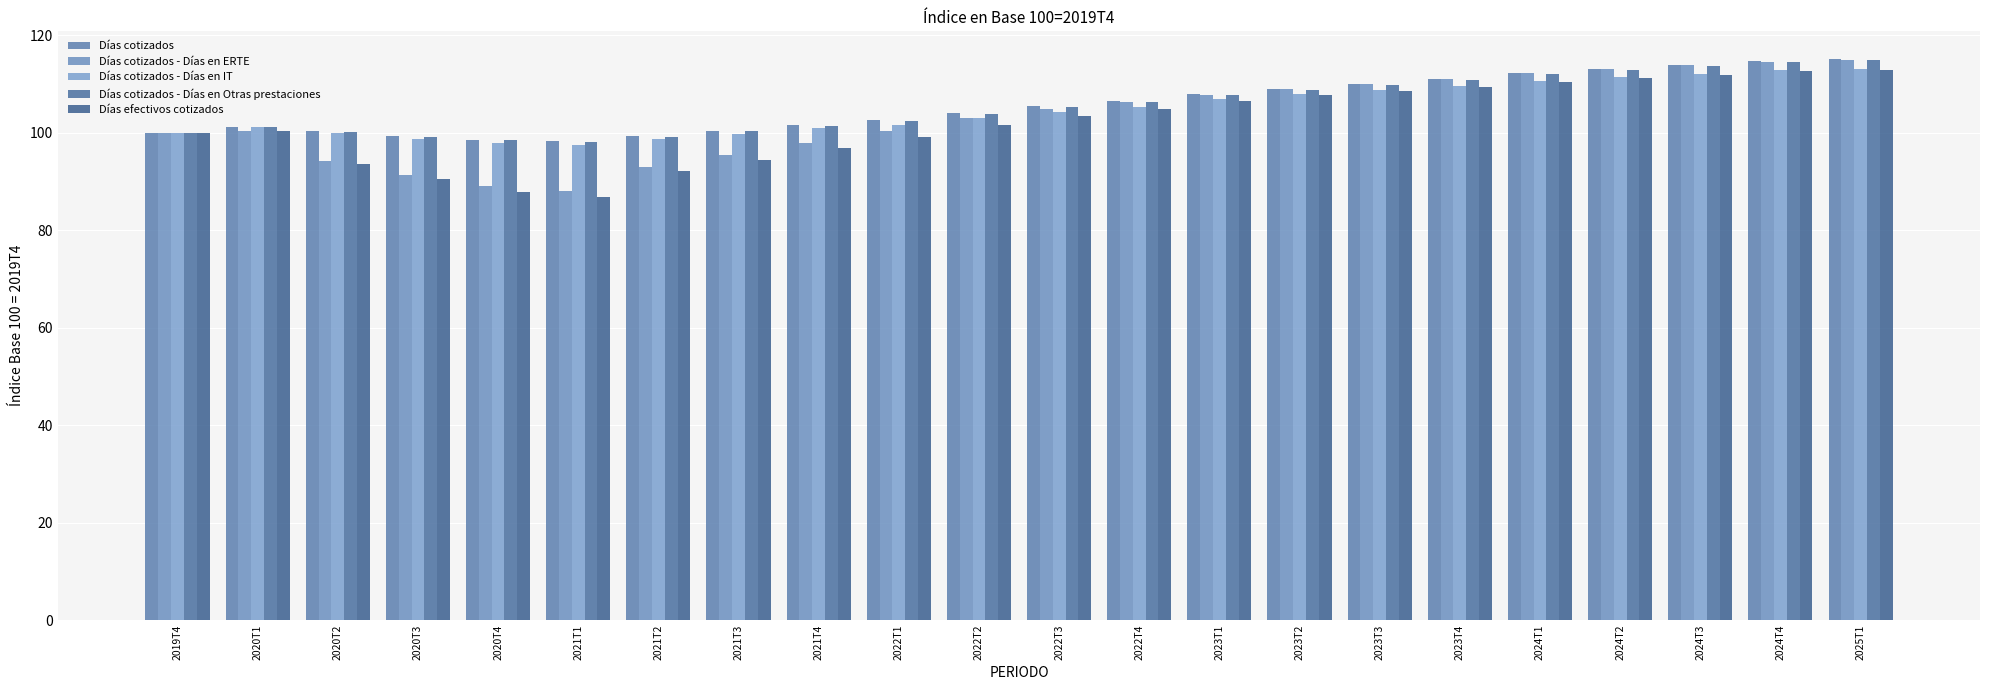

At which category is the sum across all series the highest?

2025T1